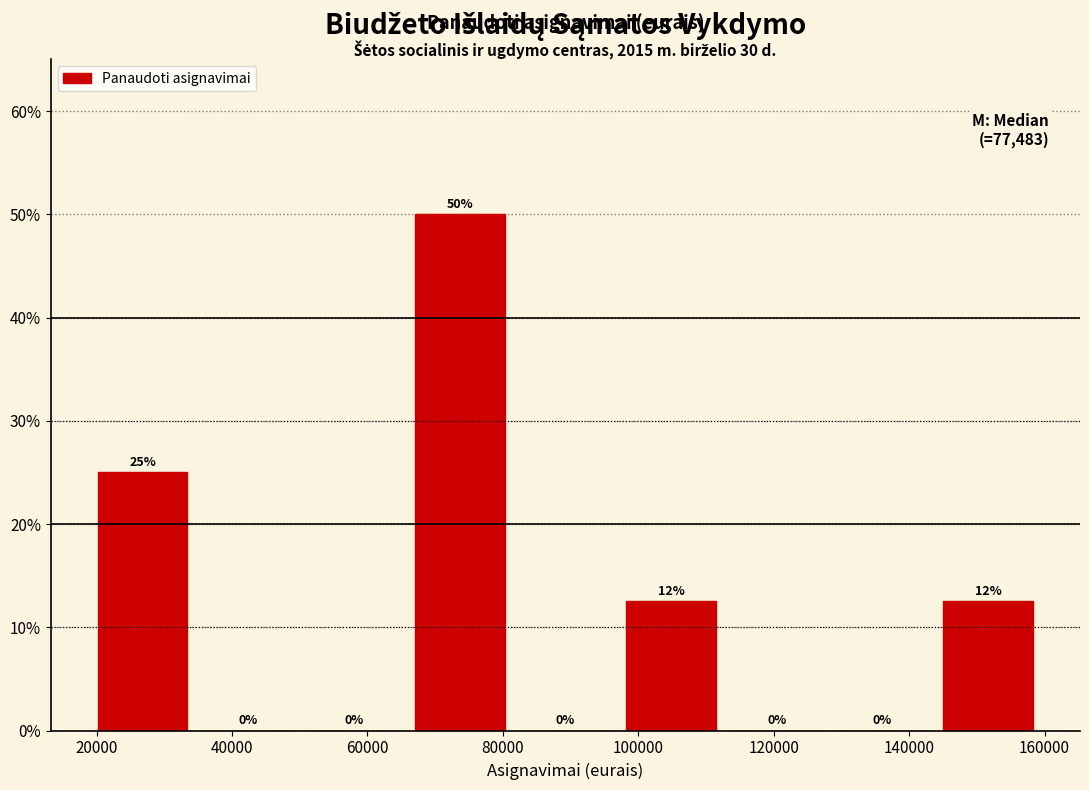

Which range on the x-axis has the tallest bar?

66000 to 82000